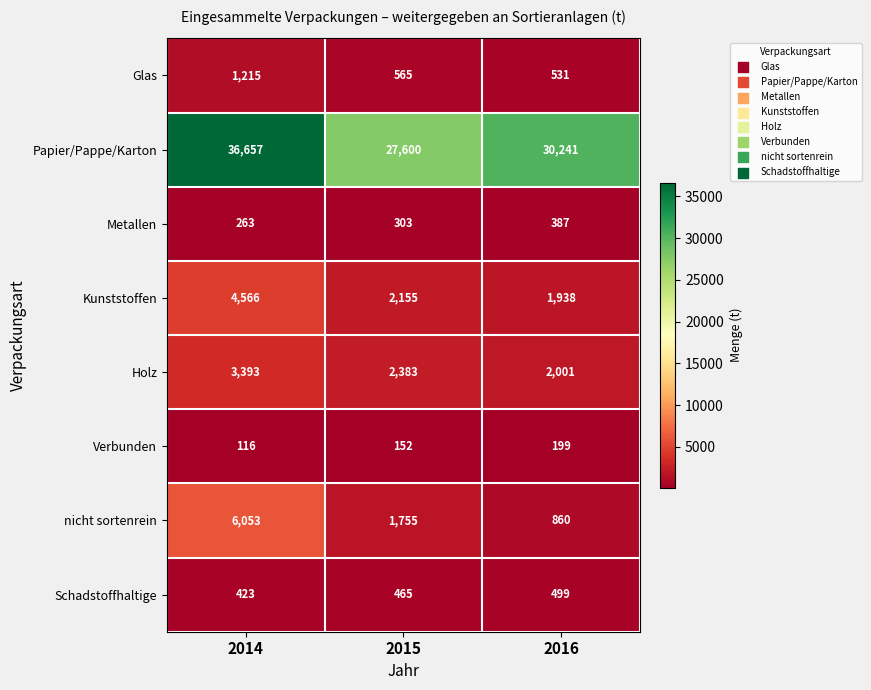

At which label is Kunststoffen closest to 3252?

2015